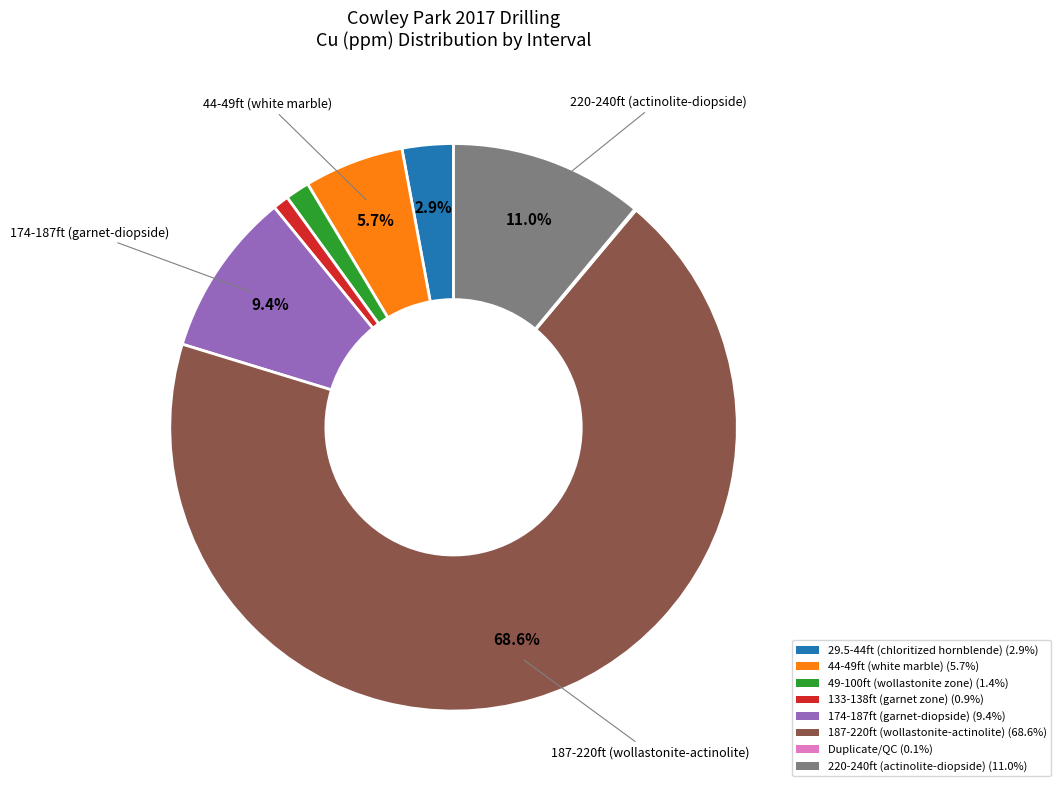

Does any single category account for the majority?

Yes